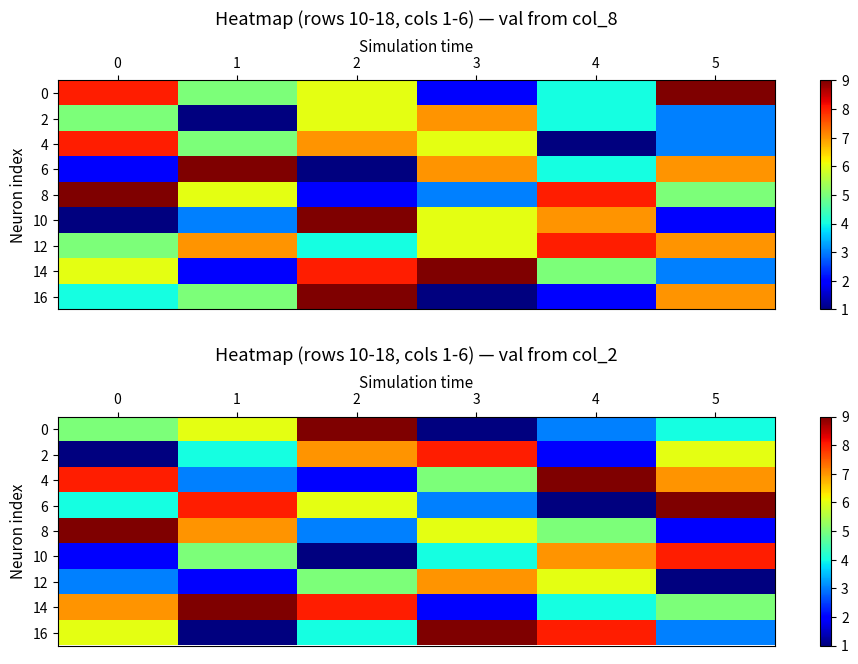

Where does the 16 series first go above 6?

3